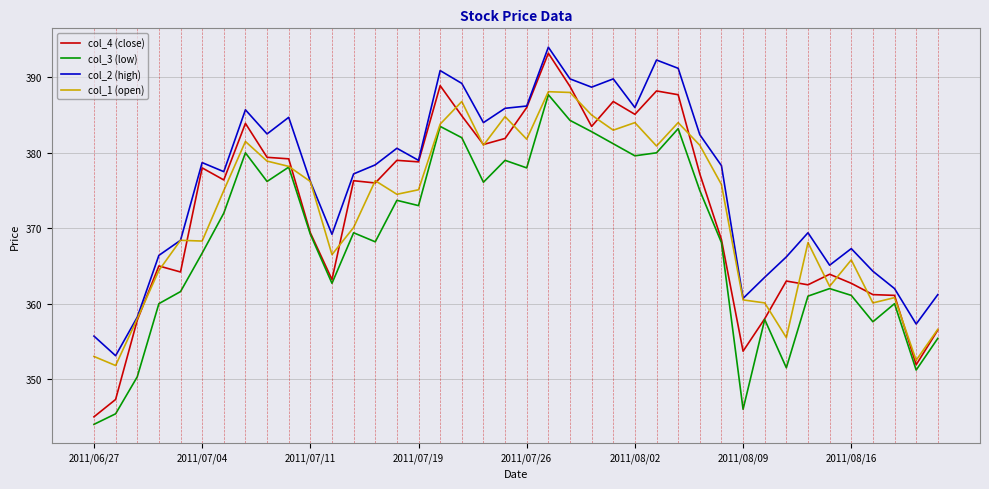

Which series has the widest spread of values?

col_4 (close)